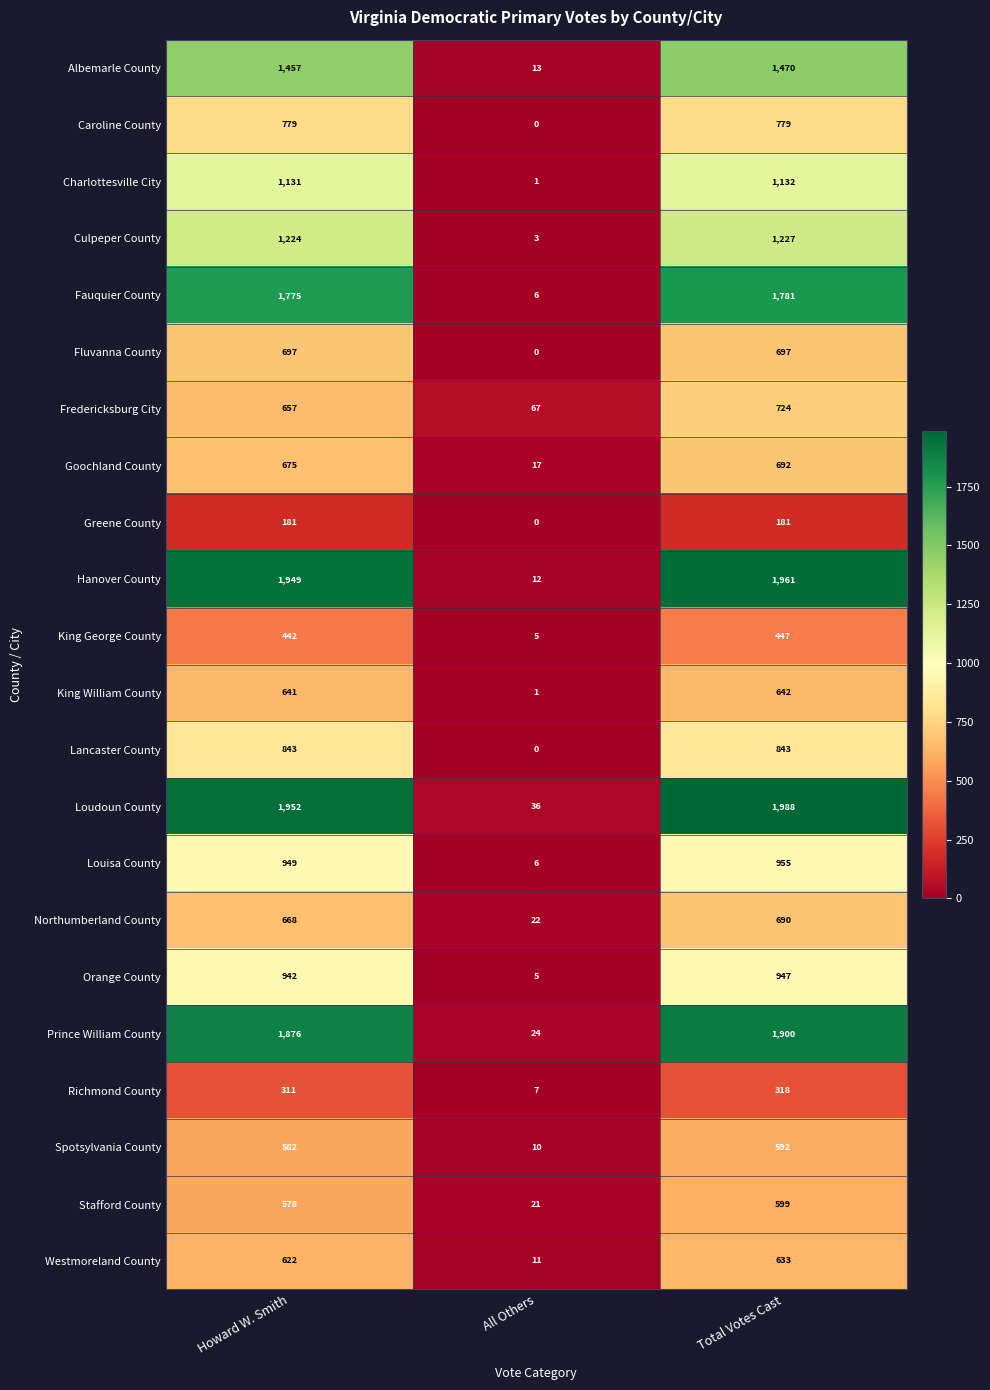

Between Howard W. Smith and All Others, which series saw the biggest shift?

Hanover County